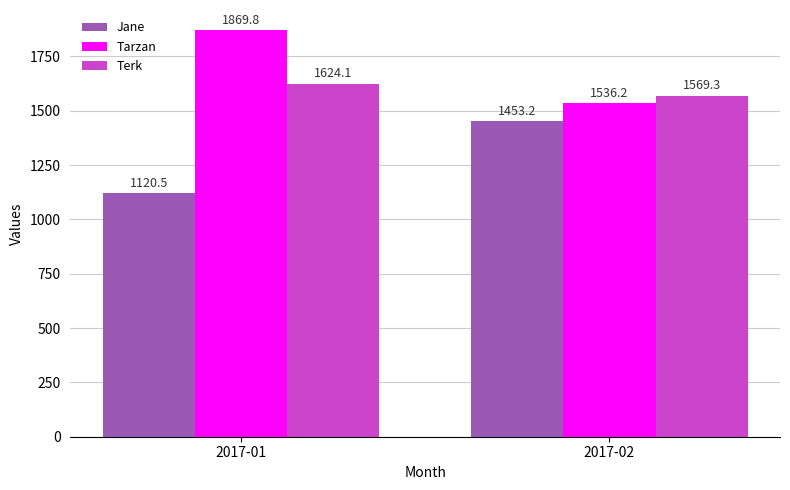

At which label does Terk first exceed 1624?

2017-01